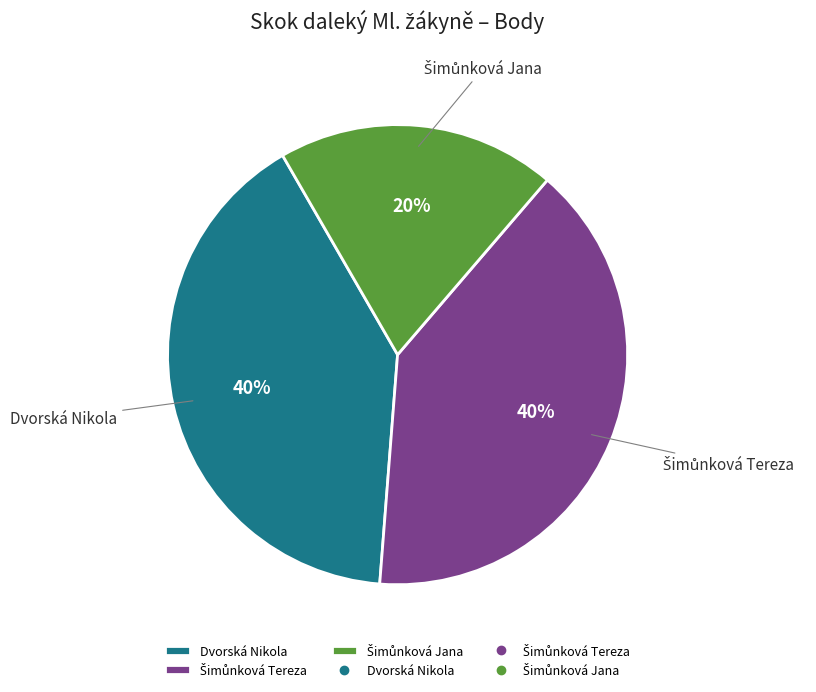

To the nearest percent, what is the average slice percentage?

33%